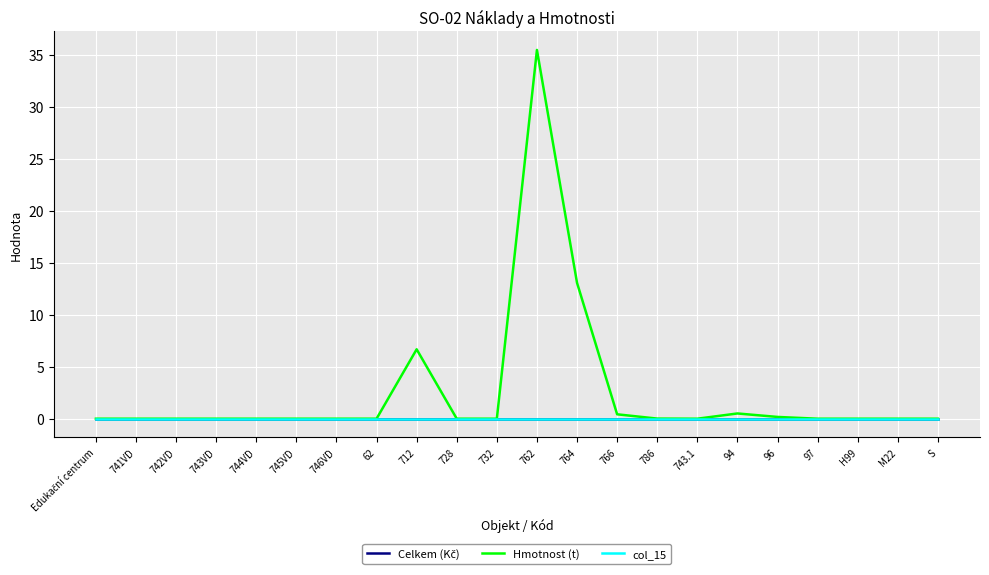

At 62, list the series in order from largest to smallest.

Hmotnost (t), Celkem (Kč), col_15